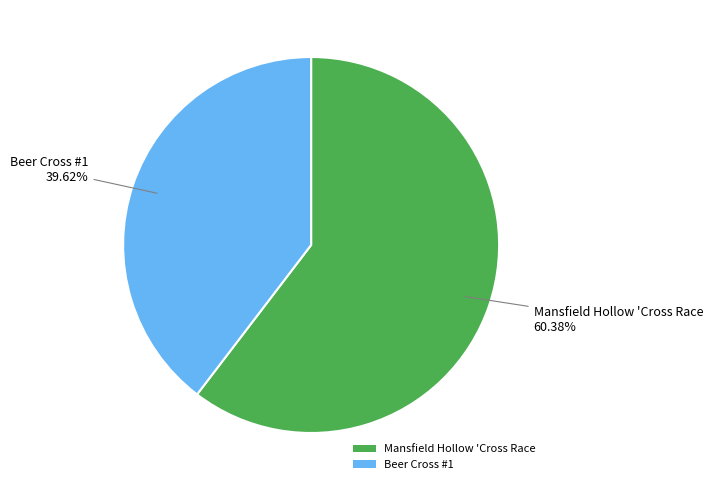

Is it true that Mansfield Hollow 'Cross Race is 60% of the pie?

True